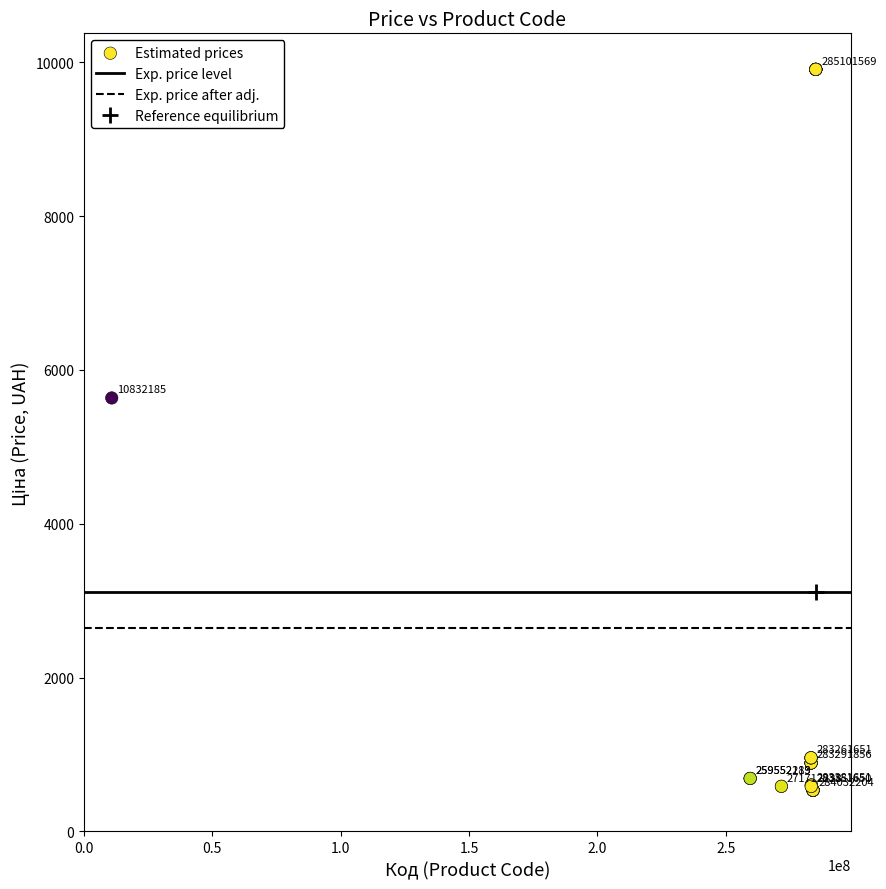

What Y value in the scatter plot is closest to 5221?

5636.0